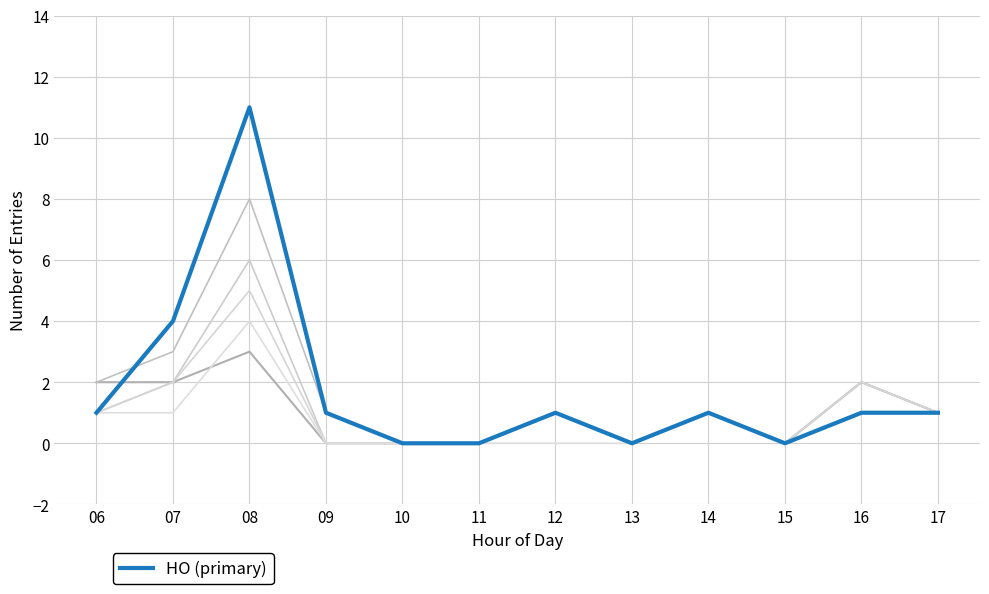

Does the chart have visible grid lines?

Yes